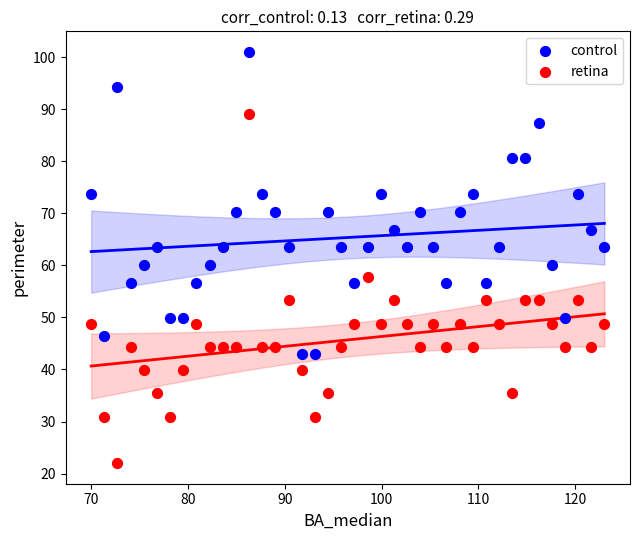

What are all the series names shown in the legend?

control, retina